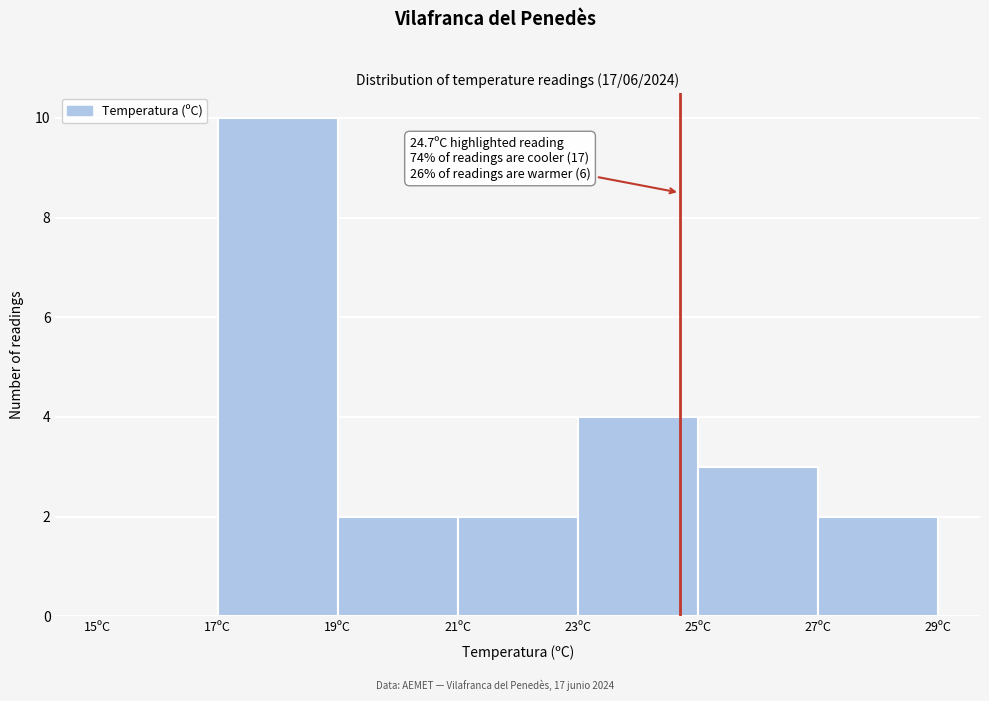

Which range on the x-axis has the tallest bar?

17 to 19